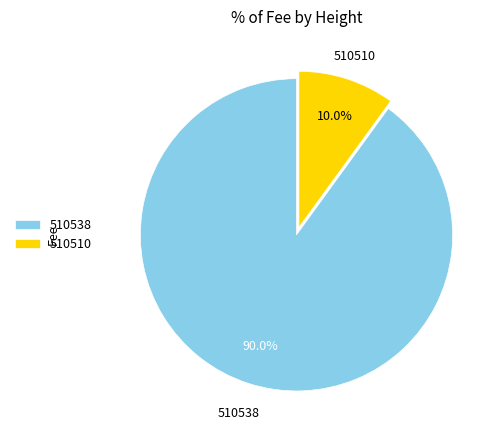

To the nearest percent, what is the difference between the 510510 and 510538 slice percentages?

80%